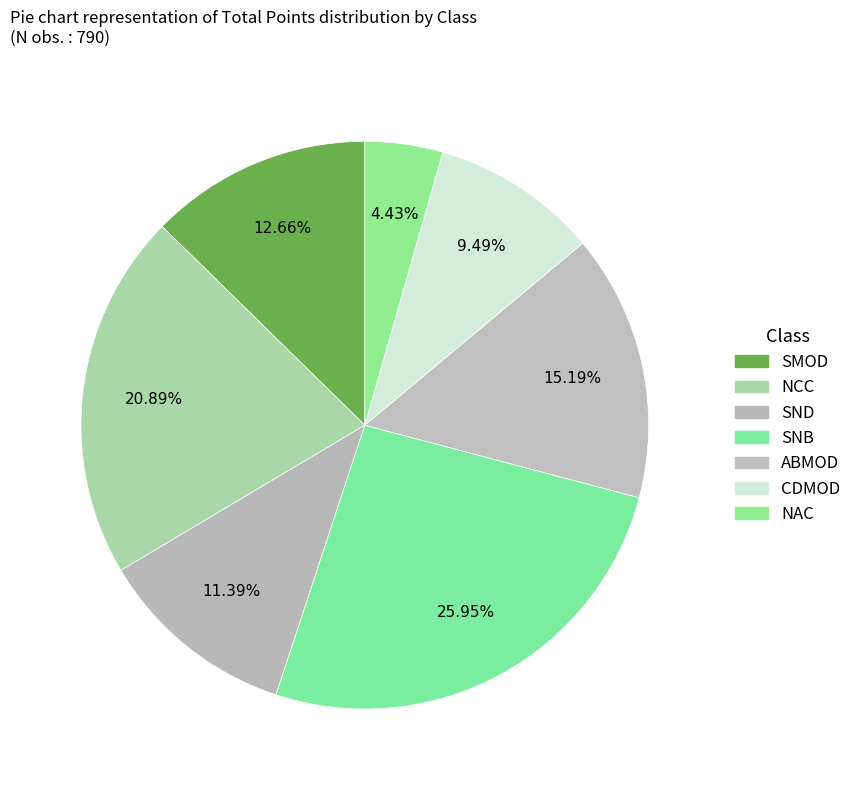

Count the number of slices in the pie.

7